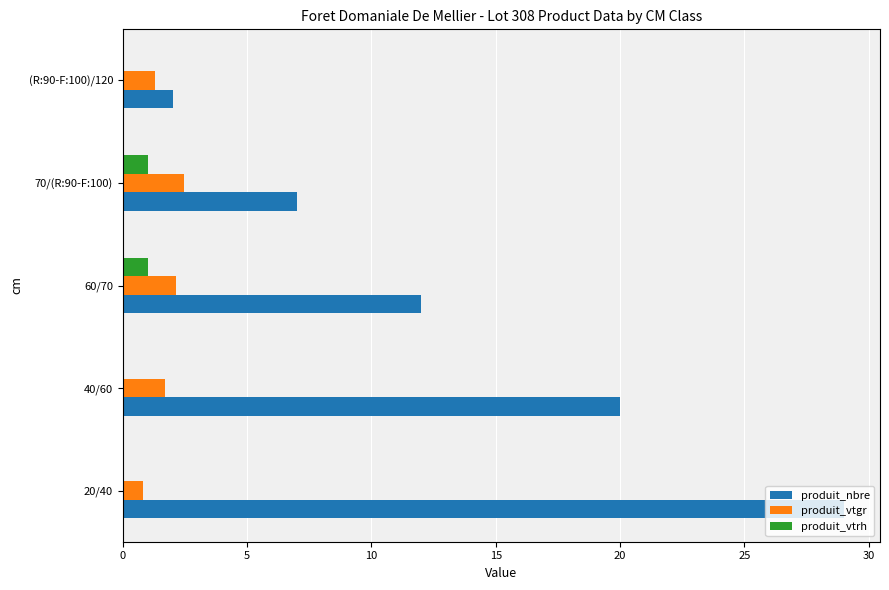

What are all the series names shown in the legend?

produit_nbre, produit_vtgr, produit_vtrh